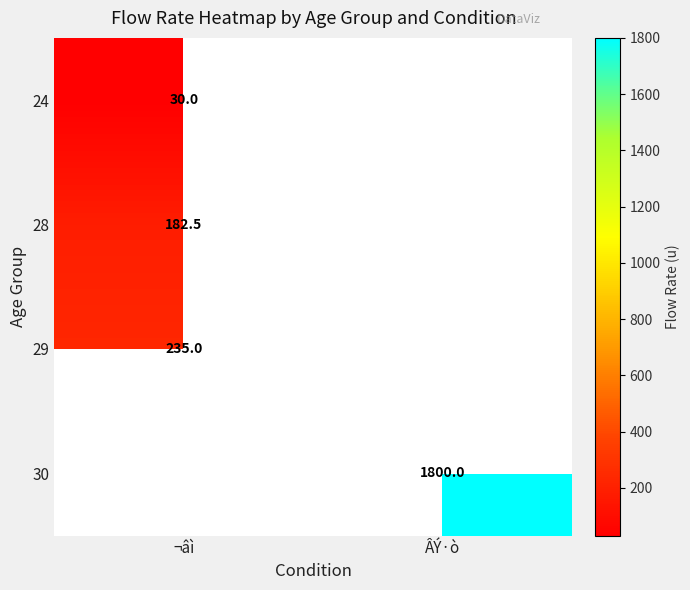

At which category does the chart reach its minimum across all series?

¬âì